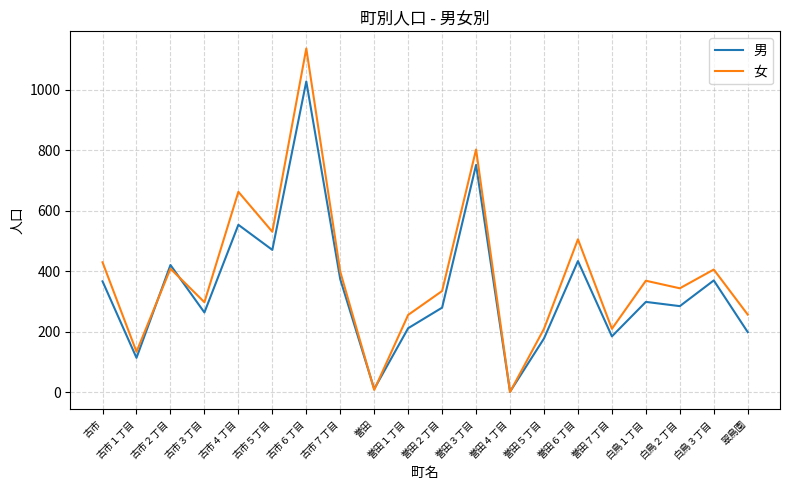

After their last crossing, which series has the higher values: 女 or 男?

女